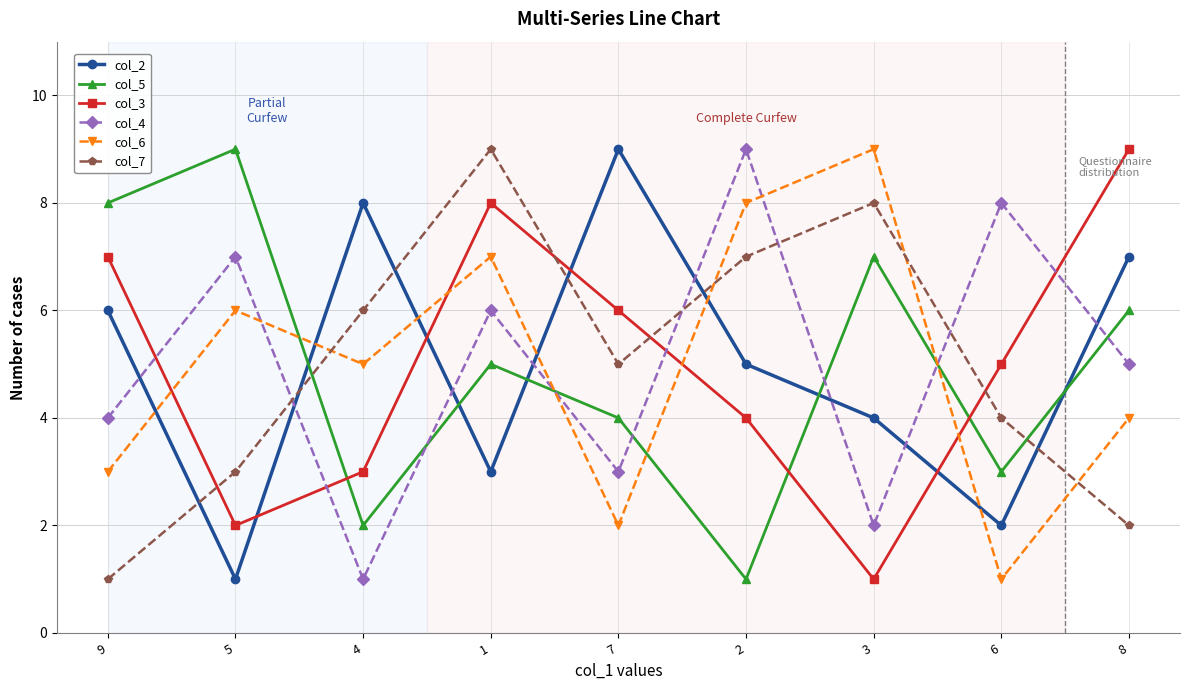

The value of col_4 at 6 is 11. True or false?

False